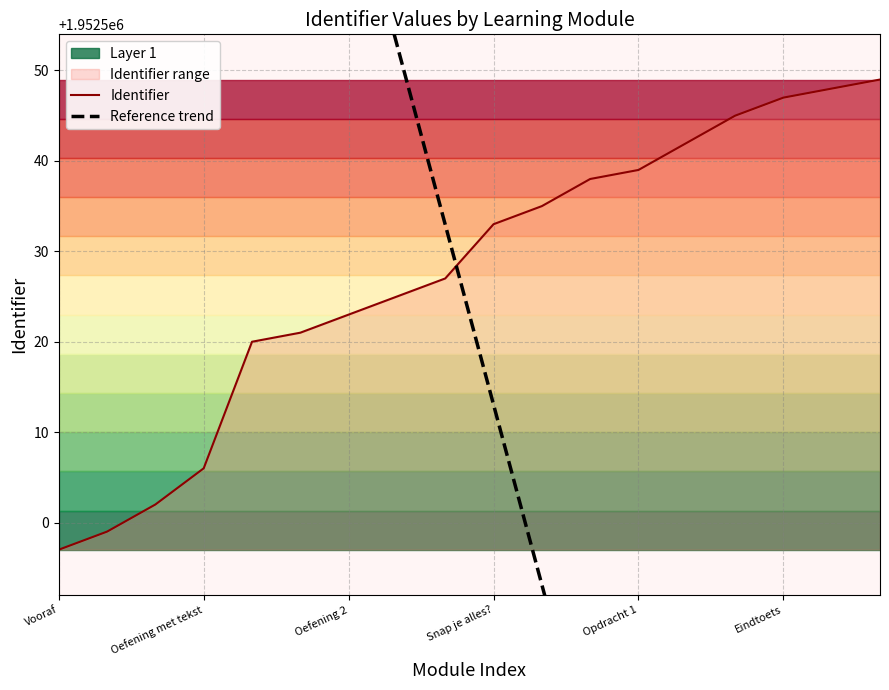

At which label does Identifier reach its minimum?

Vooraf